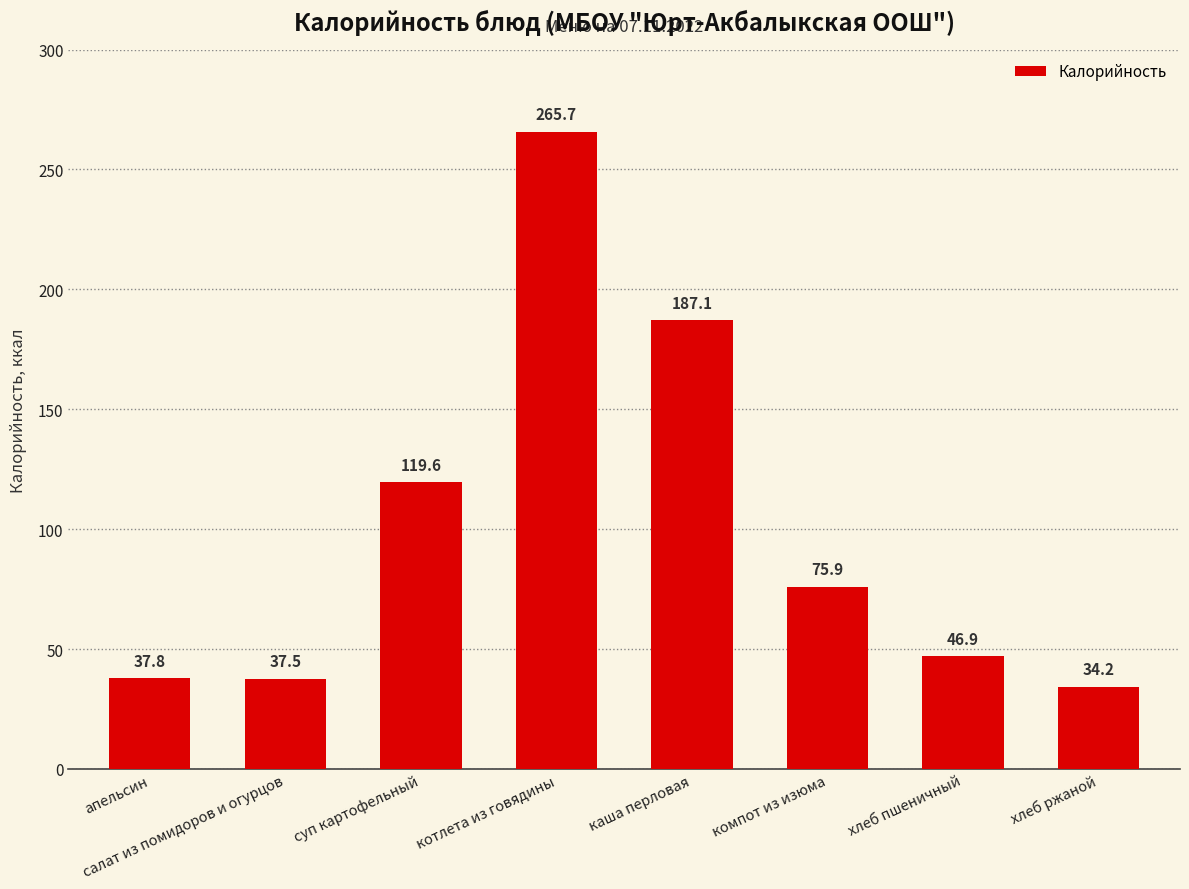

What is the value of the 3rd bar from the left?

119.6